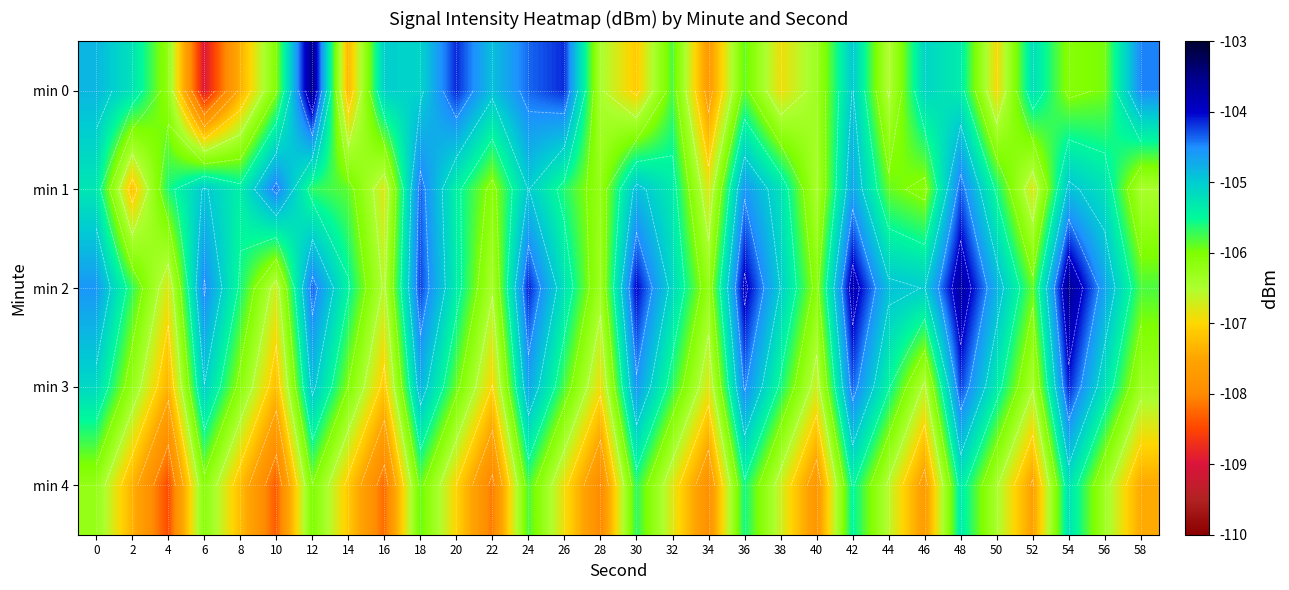

True or false: min 2 has a value of -104.0 at 30.

True